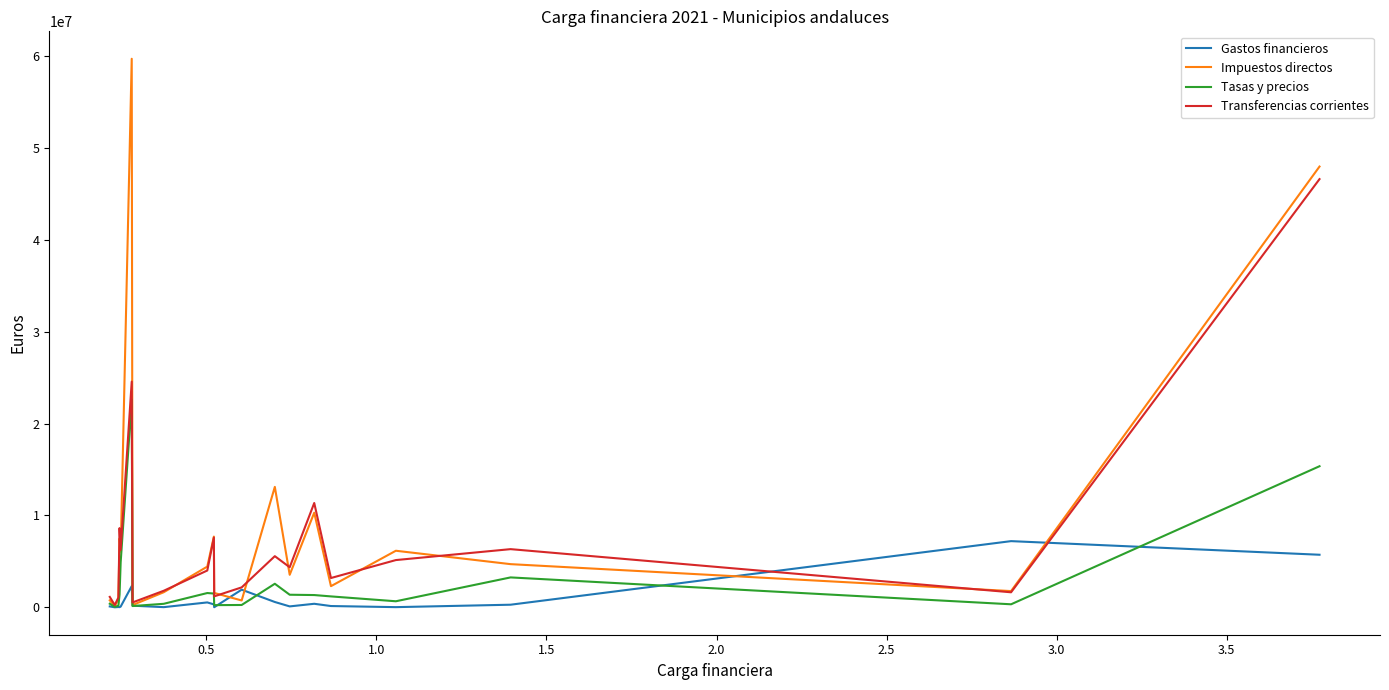

Rank the series by their maximum value, from lowest to highest.

Gastos financieros, Tasas y precios, Transferencias corrientes, Impuestos directos